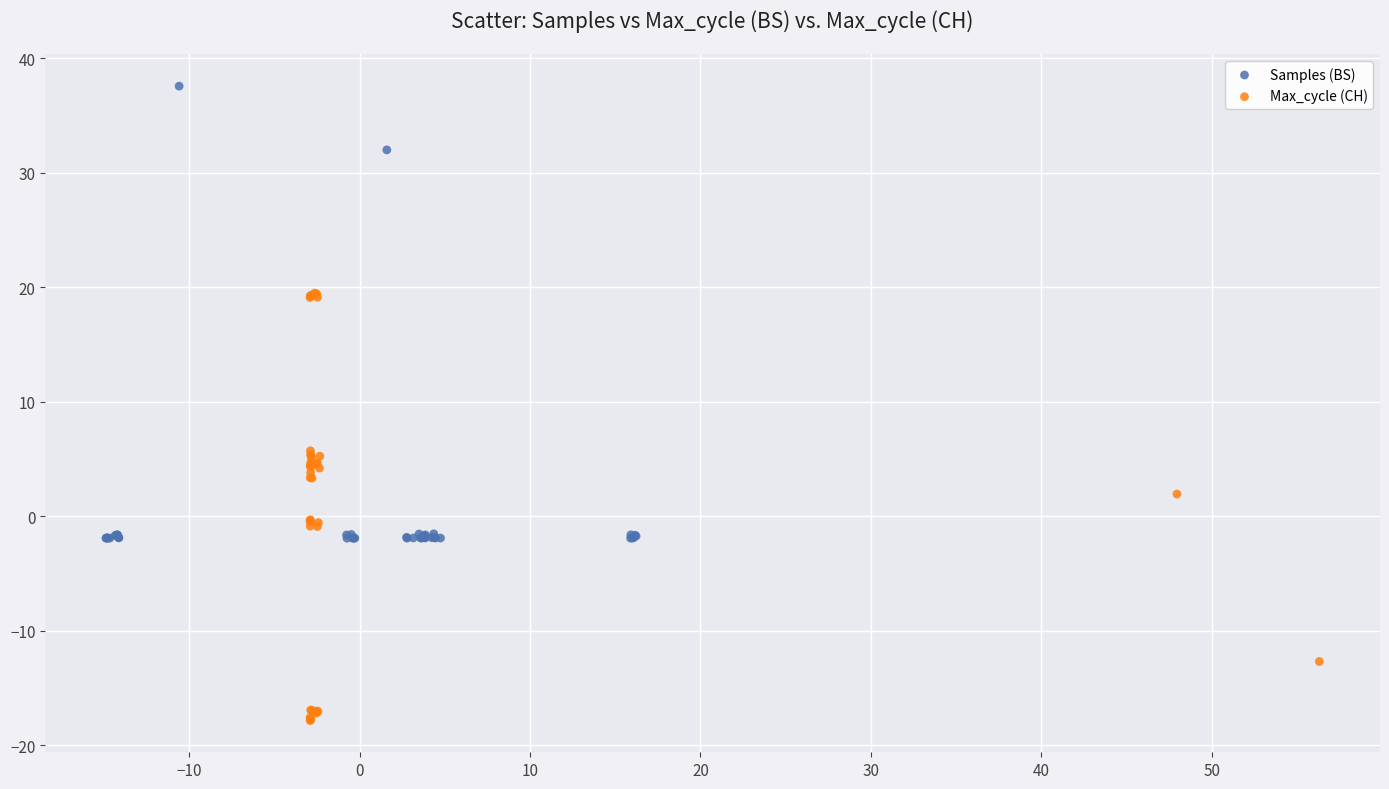

Which series contains the lowest Y value?

Max_cycle (CH)